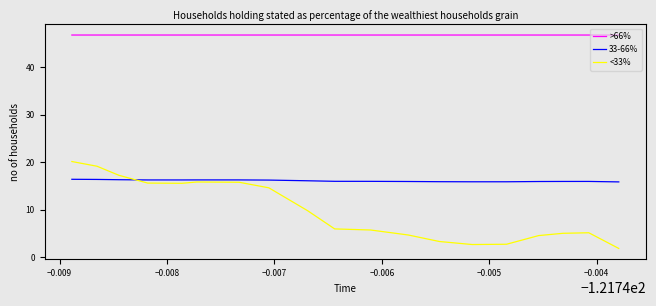

What are all the series names shown in the legend?

>66%, 33-66%, <33%